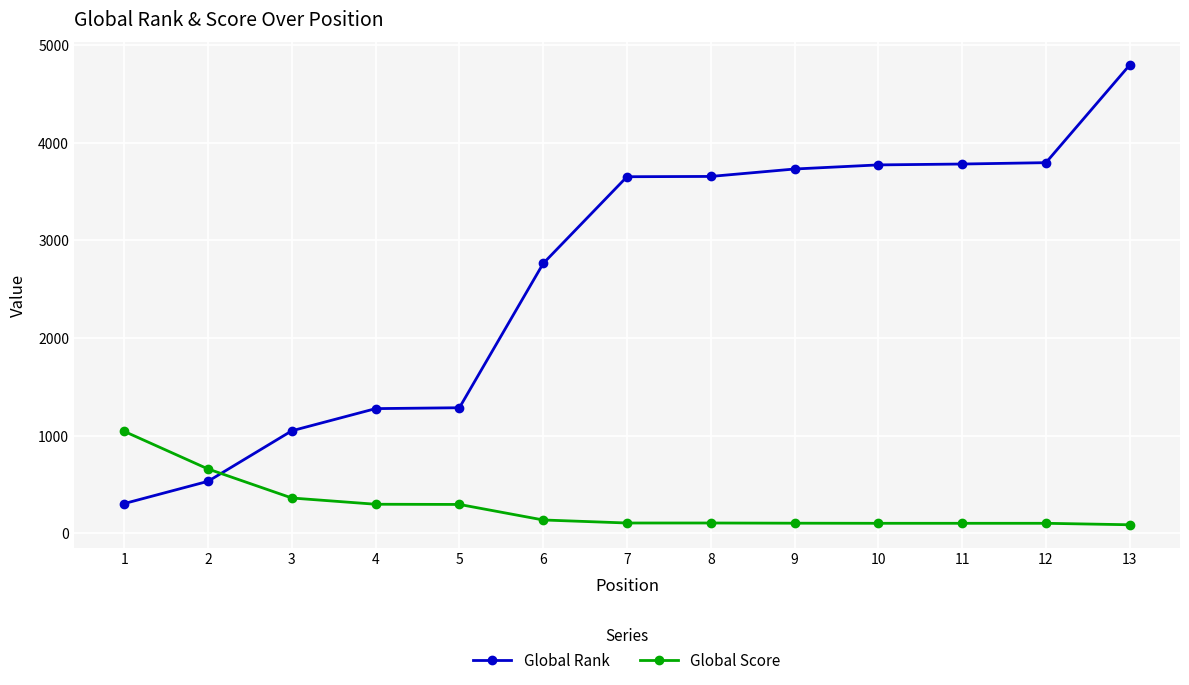

What is the difference between the second highest and second lowest values in the Global Rank series?

3262